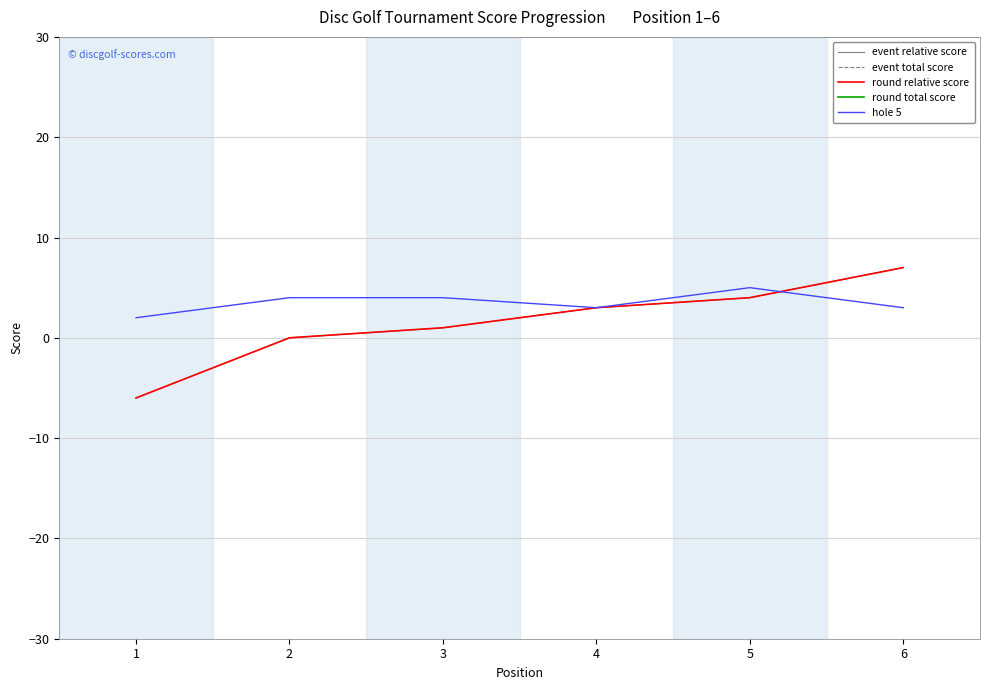

Where is the first local maximum for hole 5?

5